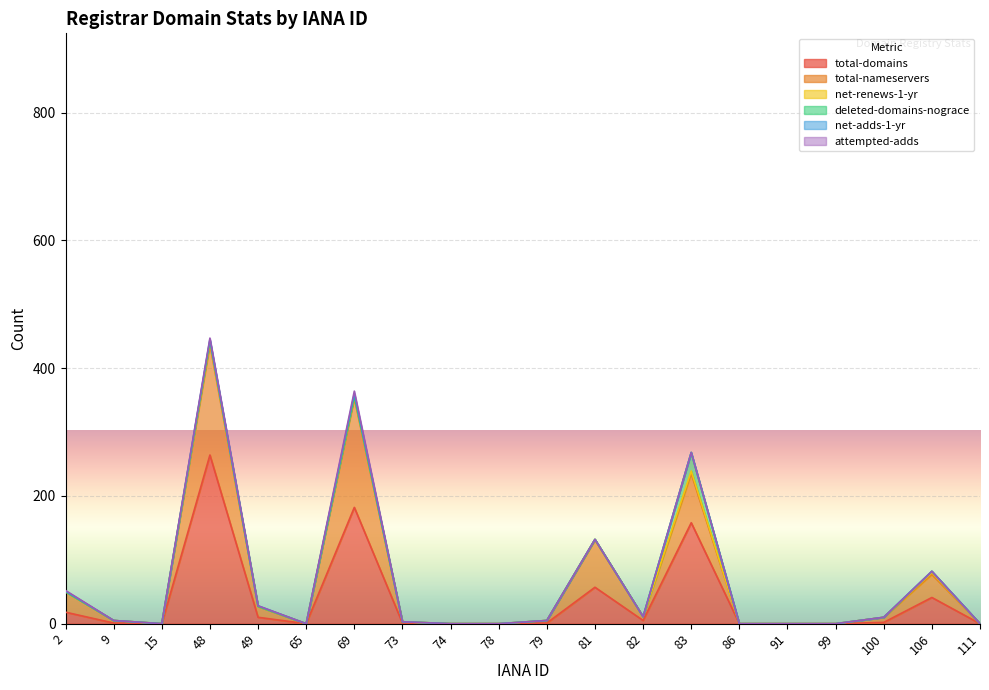

True or false: total-domains has a value of -139 at 99.

False